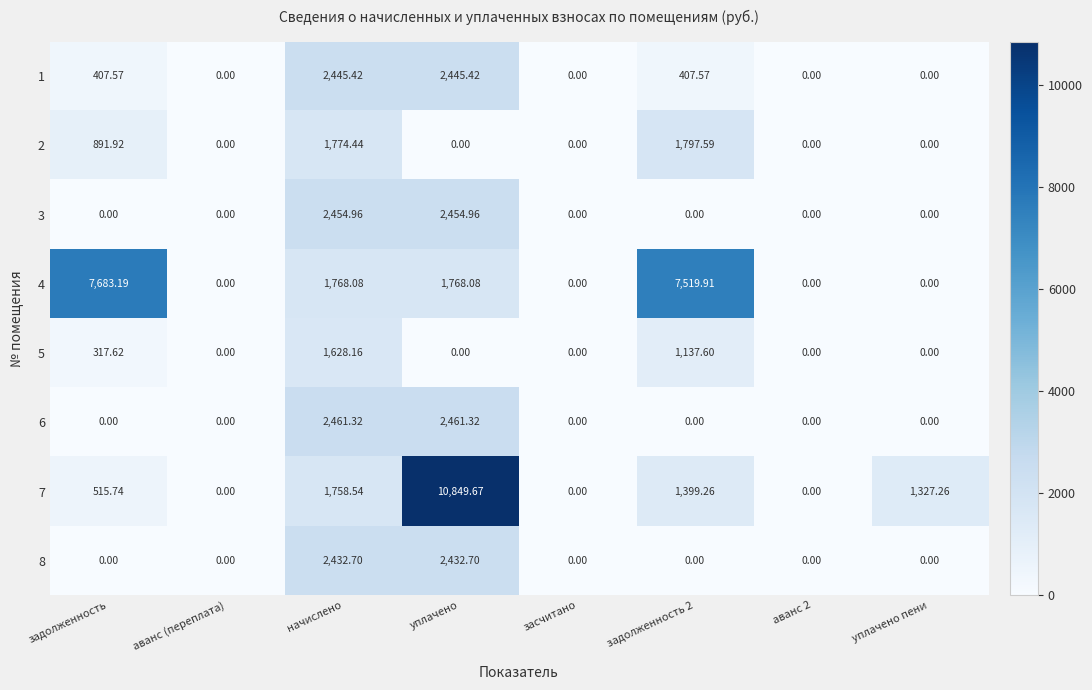

At which category is the sum across all series the highest?

уплачено